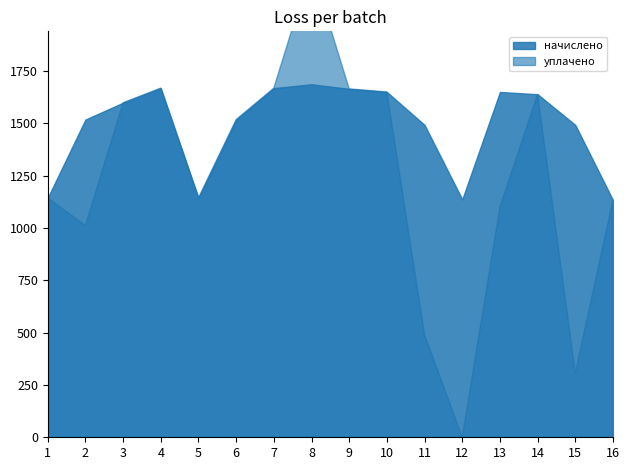

What is the value of the уплачено point at the 11th from the left?

489.2